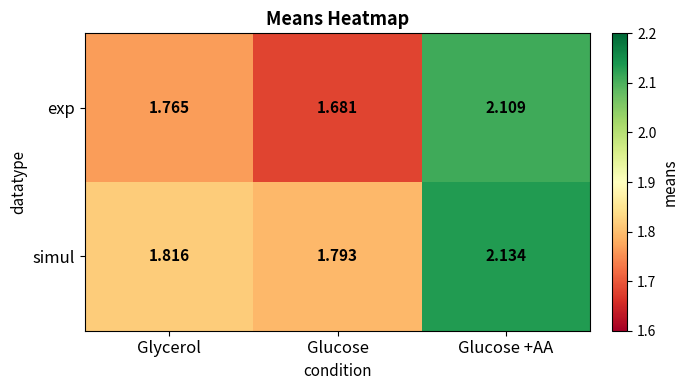

Which series has the largest total across all categories?

simul